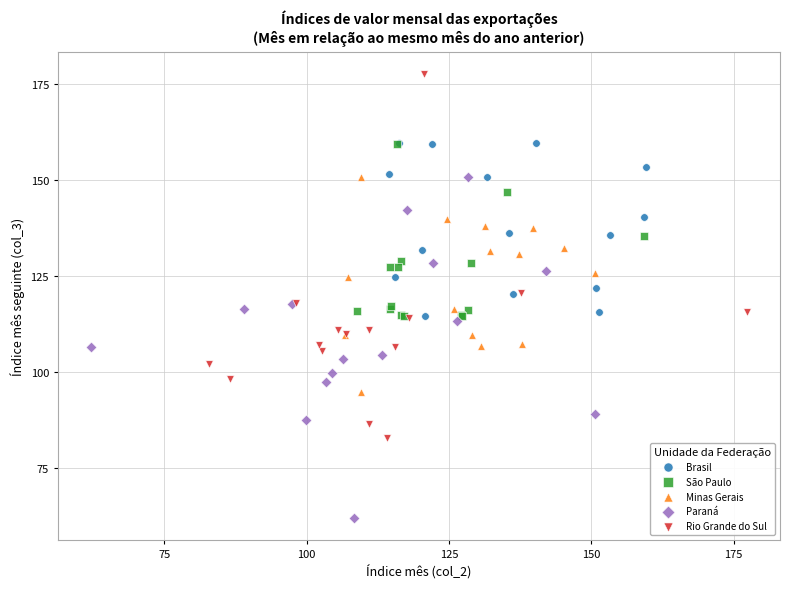

Which series contains the highest Y value?

Rio Grande do Sul